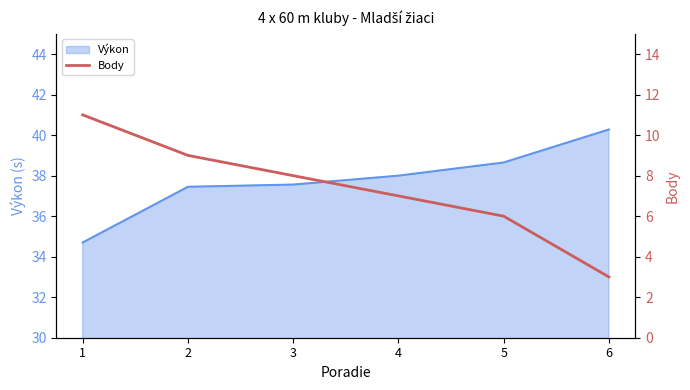

True or false: the data has more than 2 interior local peaks.

False